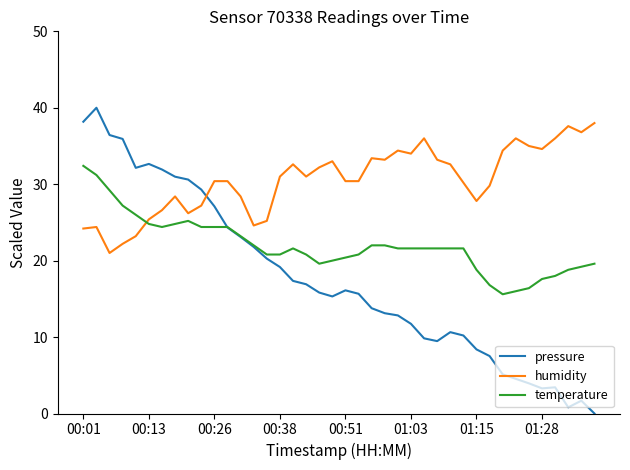

What is the greatest value displayed?

40.0